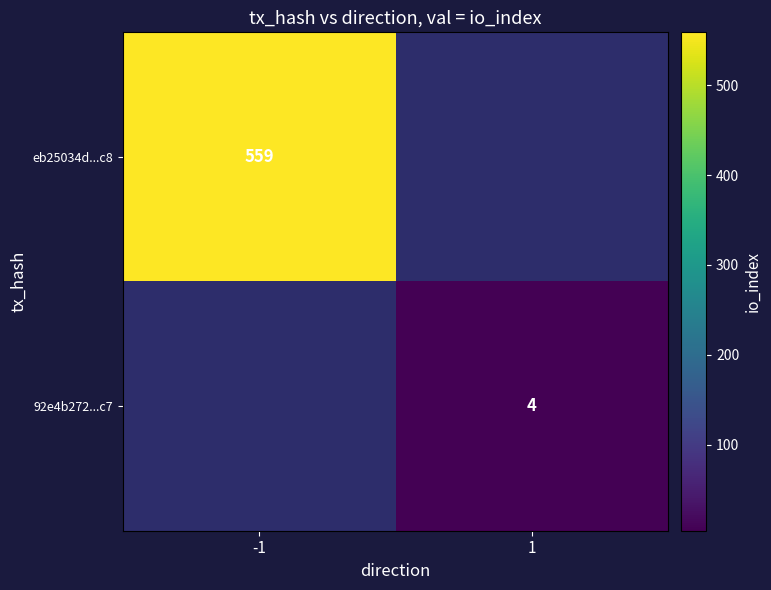

The value of eb25034d...c8 at -1 is 559. True or false?

True